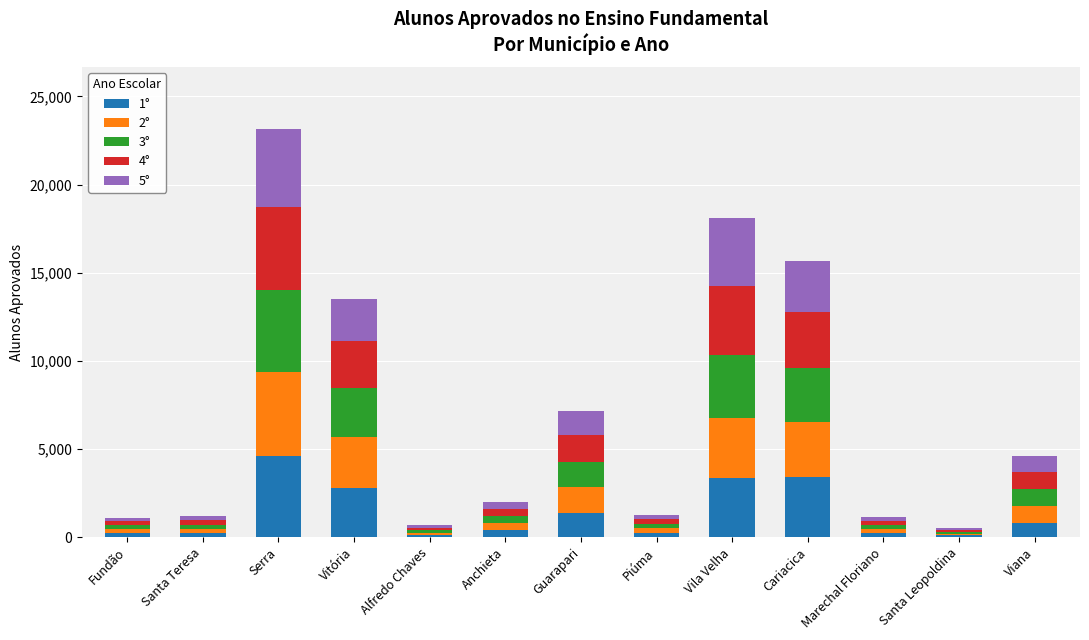

The 1° series shows 3340 at Vila Velha. True or false?

True